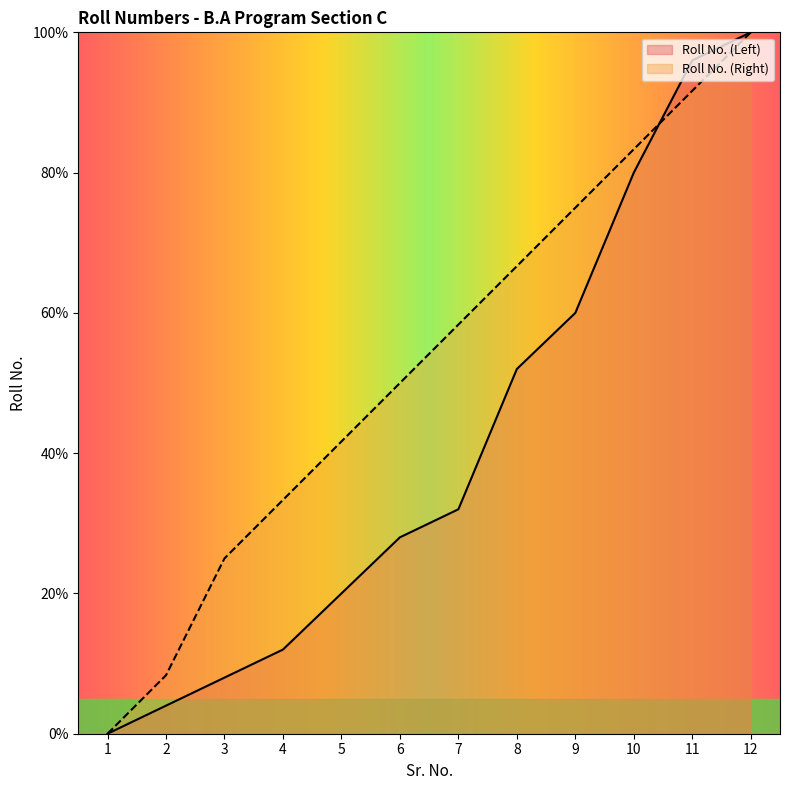

The Roll No. (Right) series shows 0.0 at 1. True or false?

True